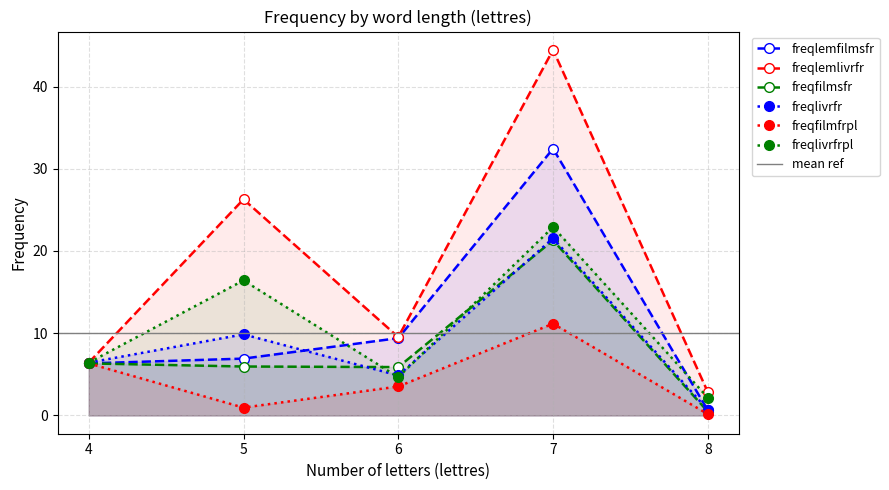

True or false: freqfilmfrpl and freqlemlivrfr intersect in this chart.

False